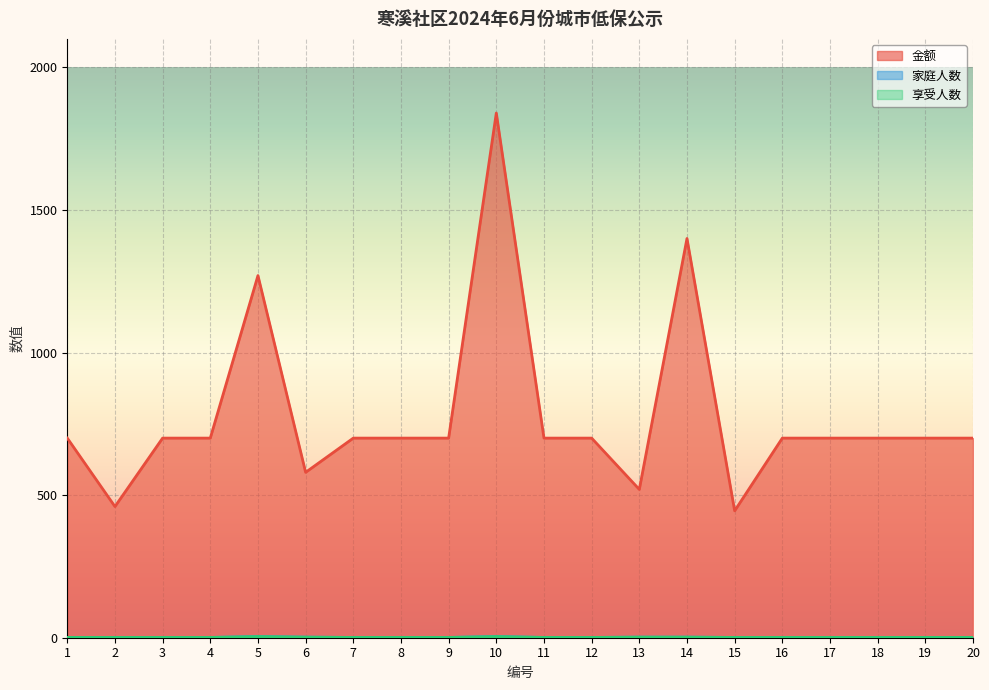

What is the spread (max minus min) of values at 20?

699